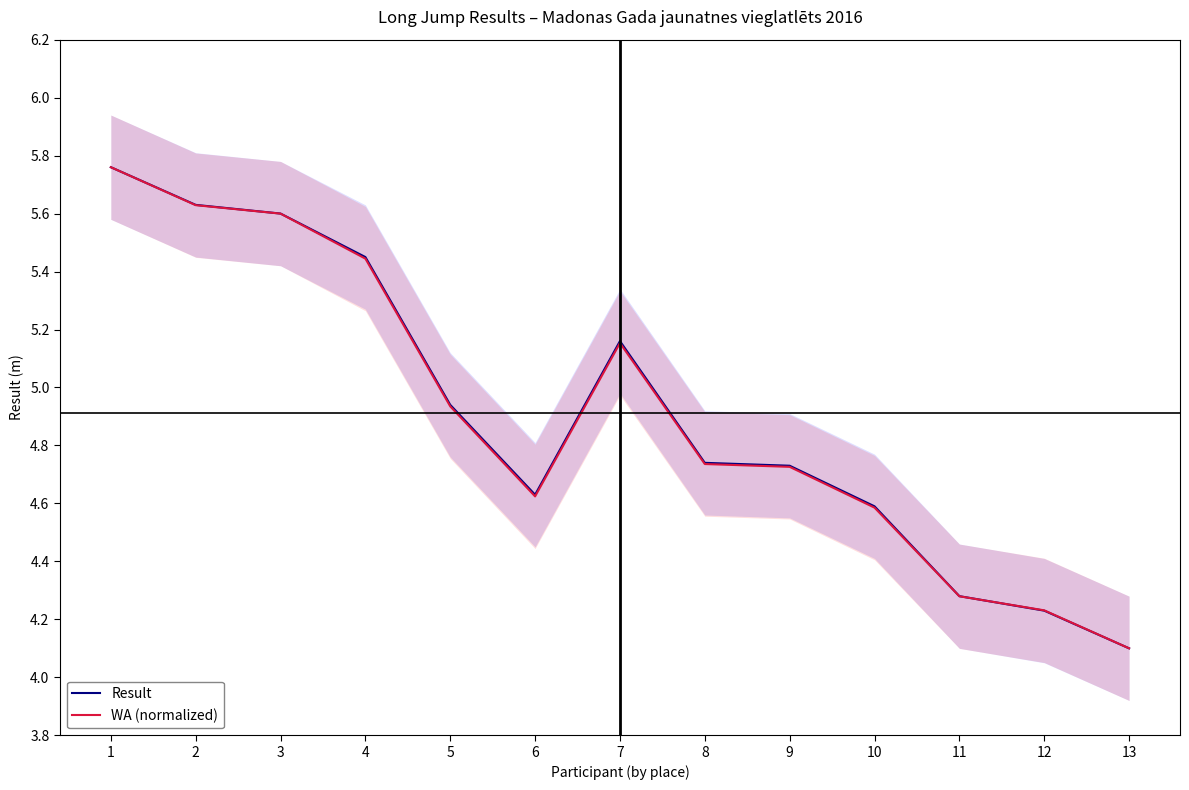

How many lines are shown in the chart?

2